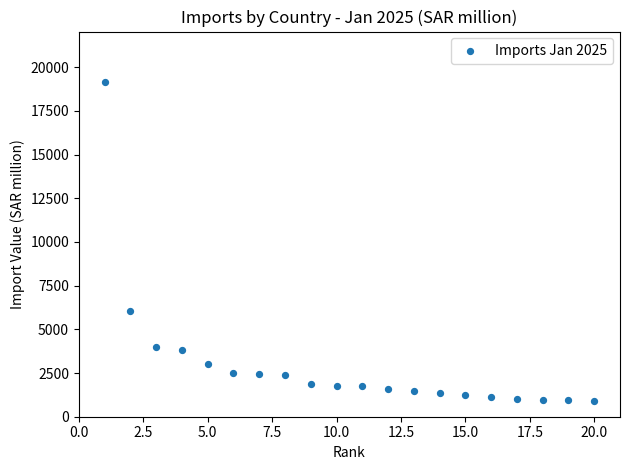

What is the range of X values (max minus min)?

19.0